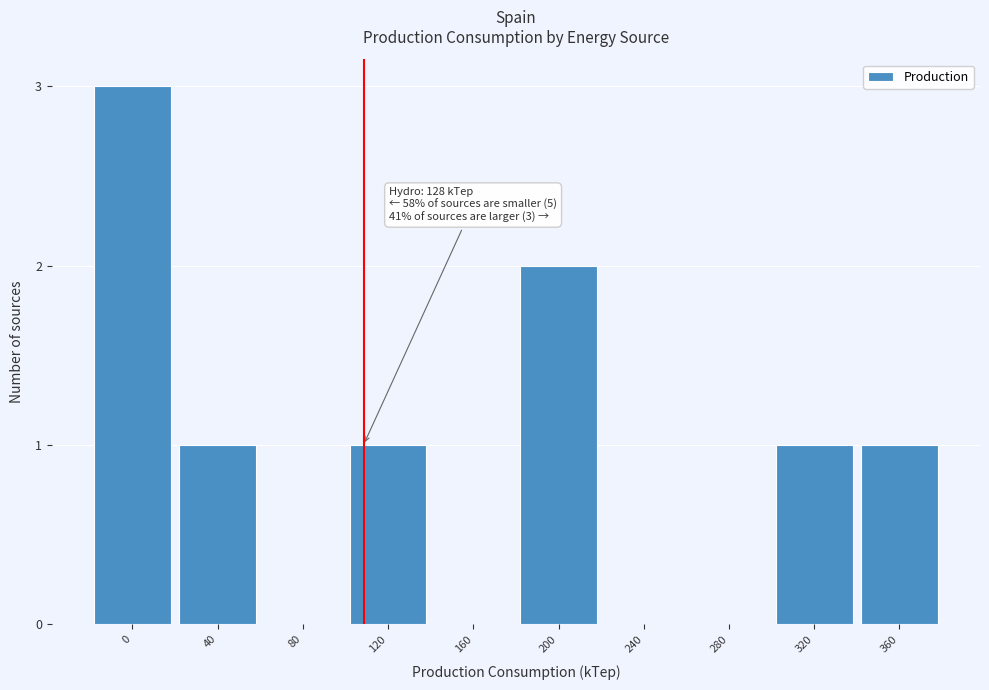

Reading left to right, what are all the values shown in this chart?

0=3	40=1	80=0	120=1	160=0	200=2	240=0	280=0	320=1	360=1